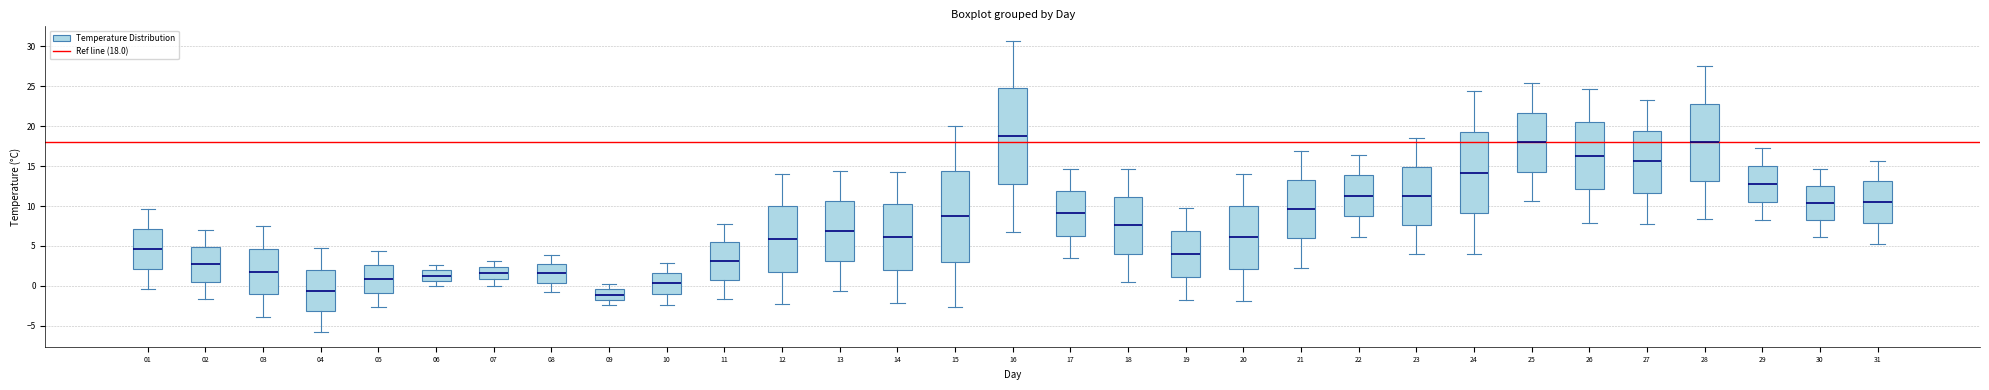

Reading left to right, read every box against the y-axis: the position of its median line, the range the box covers, and the ends of its whiskers. The values are not printed on the chart, so give them approximately, as read against the axis.

01: median 4.5, box 2.0 to 7.0, whiskers -0.5 to 9.5
02: median 2.5, box 0.5 to 5.0, whiskers -1.5 to 7.0
03: median 2.0, box -1.0 to 4.5, whiskers -4.0 to 7.5
04: median -0.5, box -3.0 to 2.0, whiskers -6.0 to 4.5
05: median 1.0, box -1.0 to 2.5, whiskers -2.5 to 4.5
06: median 1.5, box 0.5 to 2.0, whiskers 0.0 to 2.5
07: median 1.5, box 1.0 to 2.5, whiskers 0.0 to 3.0
08: median 1.5, box 0.5 to 3.0, whiskers -1.0 to 4.0
09: median -1.0, box -1.5 to -0.5, whiskers -2.5 to 0.0
10: median 0.5, box -1.0 to 1.5, whiskers -2.5 to 3.0
11: median 3.0, box 1.0 to 5.5, whiskers -1.5 to 8.0
12: median 6.0, box 2.0 to 10.0, whiskers -2.5 to 14.0
13: median 7.0, box 3.0 to 10.5, whiskers -0.5 to 14.5
14: median 6.0, box 2.0 to 10.0, whiskers -2.0 to 14.5
15: median 8.5, box 3.0 to 14.5, whiskers -2.5 to 20.0
16: median 19.0, box 13.0 to 25.0, whiskers 7.0 to 30.5
17: median 9.0, box 6.5 to 12.0, whiskers 3.5 to 14.5
18: median 7.5, box 4.0 to 11.0, whiskers 0.5 to 14.5
19: median 4.0, box 1.0 to 7.0, whiskers -2.0 to 9.5
20: median 6.0, box 2.0 to 10.0, whiskers -2.0 to 14.0
21: median 9.5, box 6.0 to 13.5, whiskers 2.5 to 17.0
22: median 11.5, box 8.5 to 14.0, whiskers 6.0 to 16.5
23: median 11.5, box 7.5 to 15.0, whiskers 4.0 to 18.5
24: median 14.0, box 9.0 to 19.5, whiskers 4.0 to 24.5
25: median 18.0, box 14.5 to 21.5, whiskers 10.5 to 25.5
26: median 16.5, box 12.0 to 20.5, whiskers 8.0 to 24.5
27: median 15.5, box 11.5 to 19.5, whiskers 8.0 to 23.5
28: median 18.0, box 13.0 to 23.0, whiskers 8.5 to 27.5
29: median 13.0, box 10.5 to 15.0, whiskers 8.0 to 17.5
30: median 10.5, box 8.5 to 12.5, whiskers 6.0 to 14.5
31: median 10.5, box 8.0 to 13.0, whiskers 5.0 to 15.5